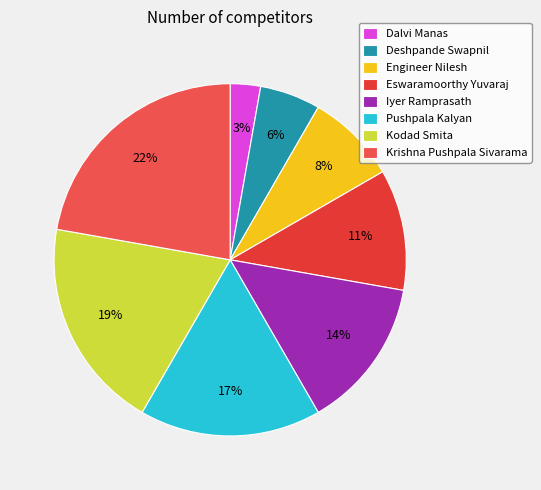

True or false: Pushpala Kalyan accounts for 22% of the total.

False